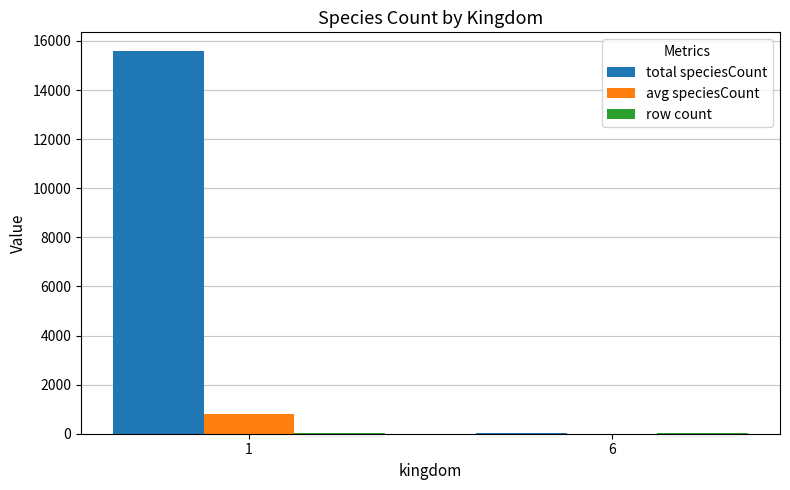

At which category is the sum across all series the highest?

1